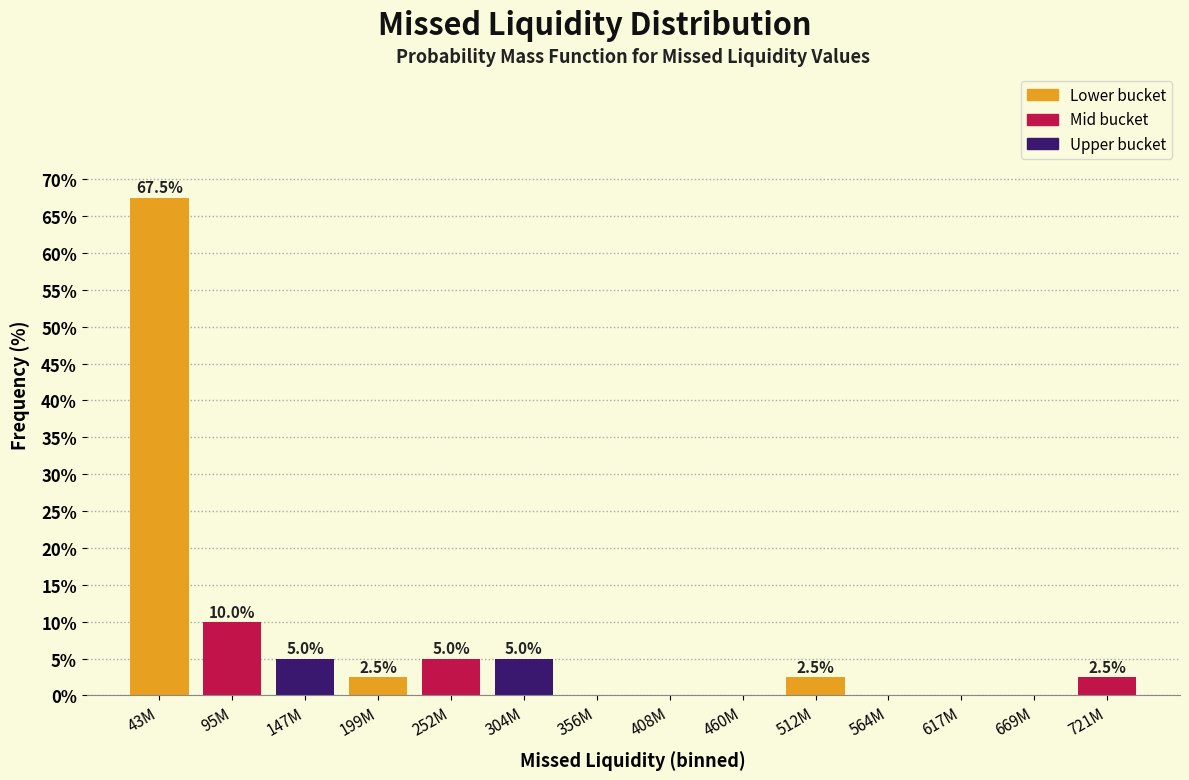

Reading right to left, transcribe all the data shown in this chart.

721M=2.5	669M=0.0	617M=0.0	564M=0.0	512M=2.5	460M=0.0	408M=0.0	356M=0.0	304M=5.0	252M=5.0	199M=2.5	147M=5.0	95M=10.0	43M=67.5